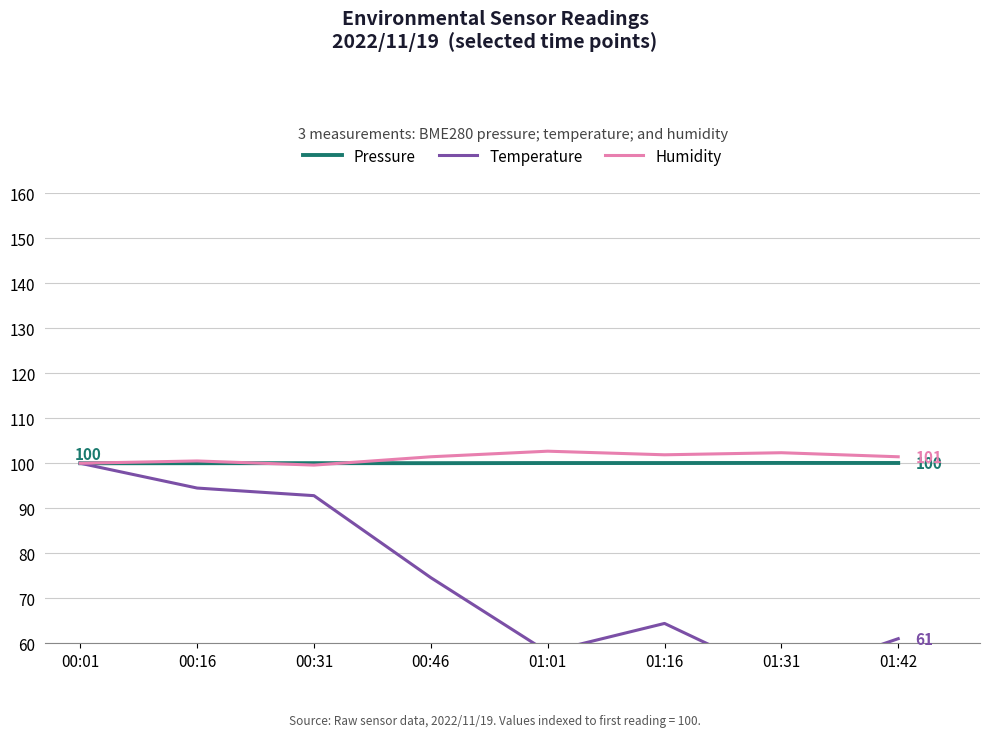

Between 01:16 and 00:16, which is larger?

01:16